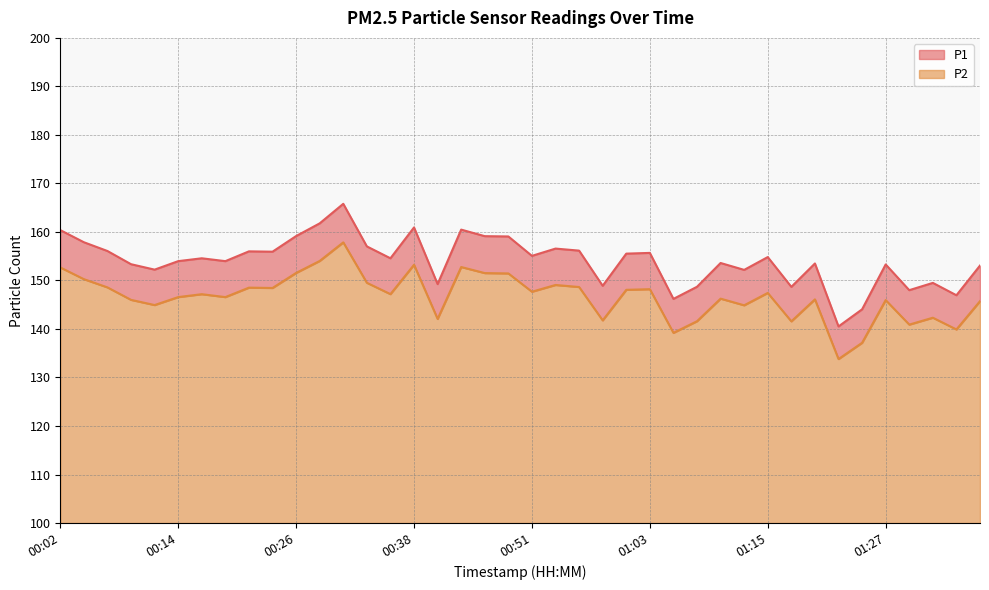

List the series in order of their peak value, highest first.

P1, P2